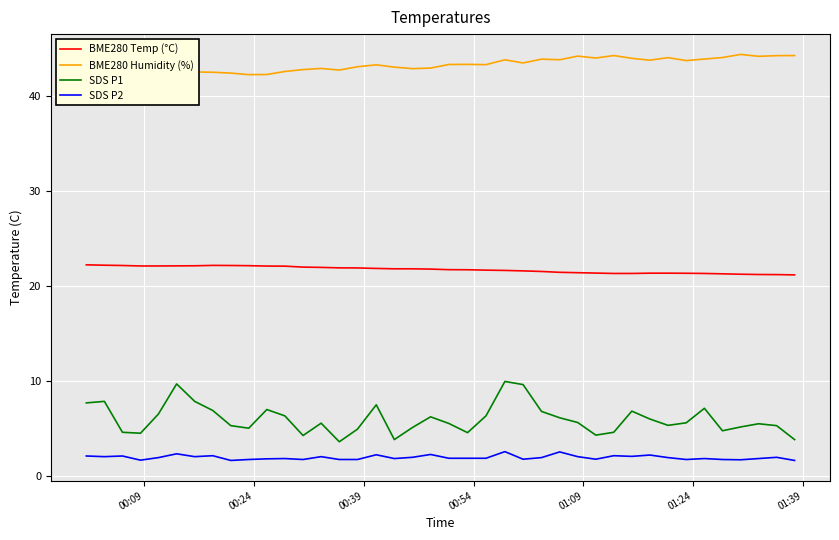

Which series has the largest range (max minus min)?

SDS P1